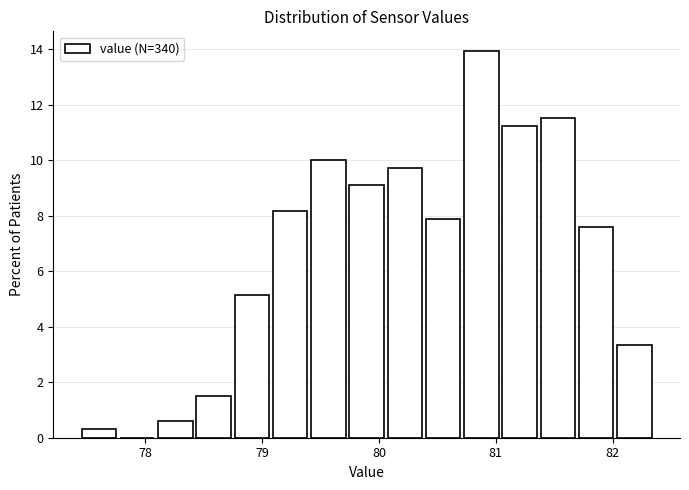

Around what value on the x-axis is the tallest bar? Give the approximate position of its centre, as read against the axis.

80.9